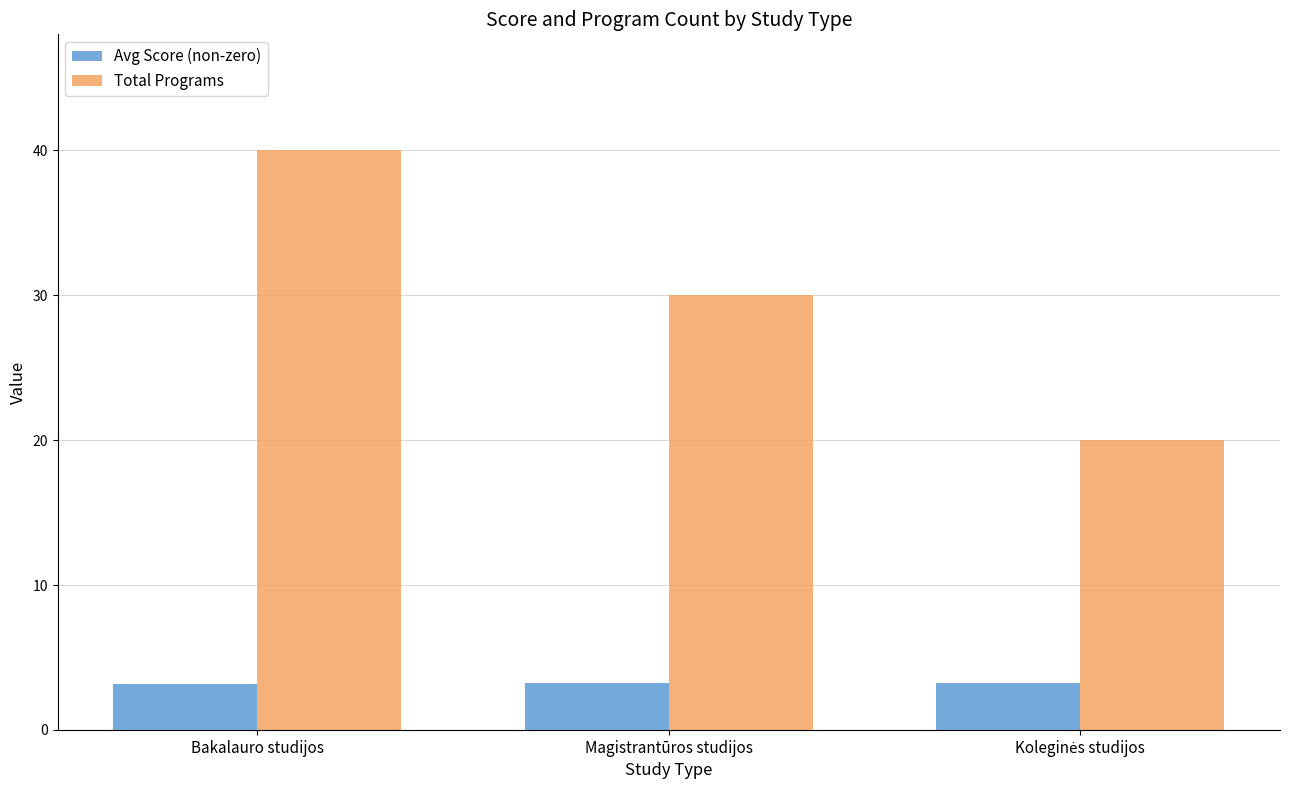

Which series changed the most between Bakalauro studijos and Magistrantūros studijos?

Total Programs